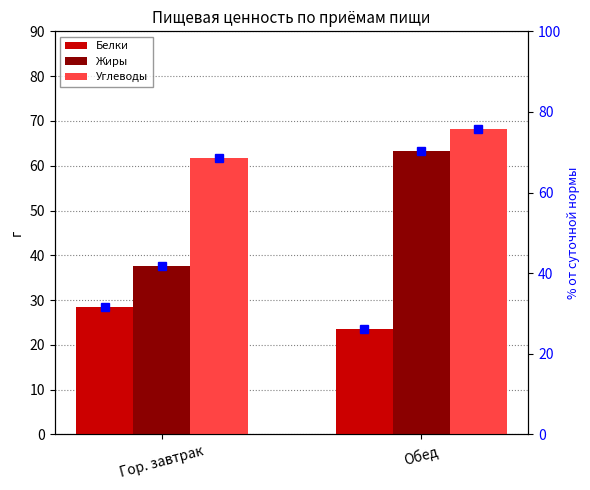

Are the bars grouped side by side (vs. stacked)?

Yes